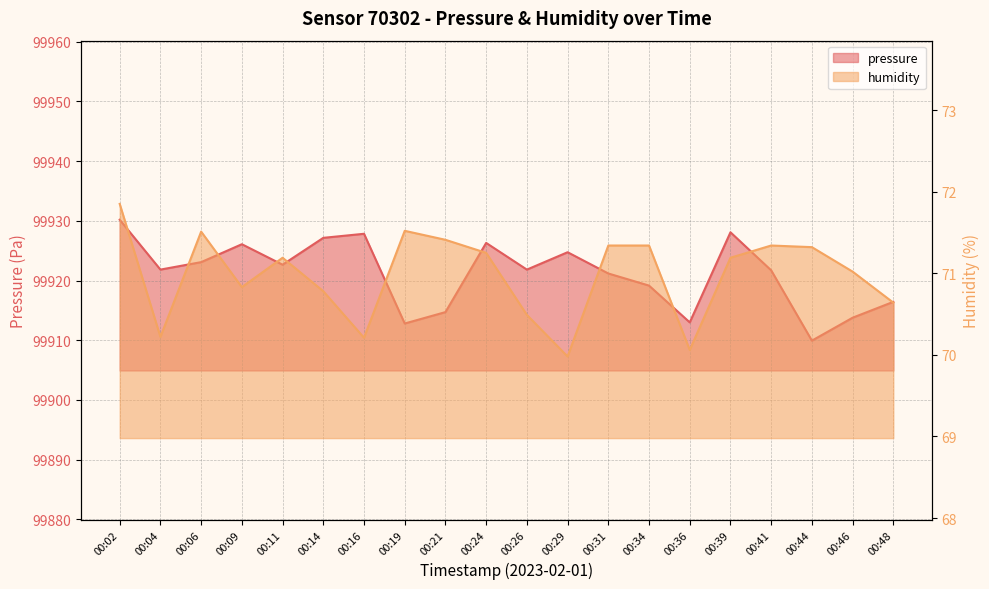

List the series in order of their peak value, highest first.

pressure, humidity